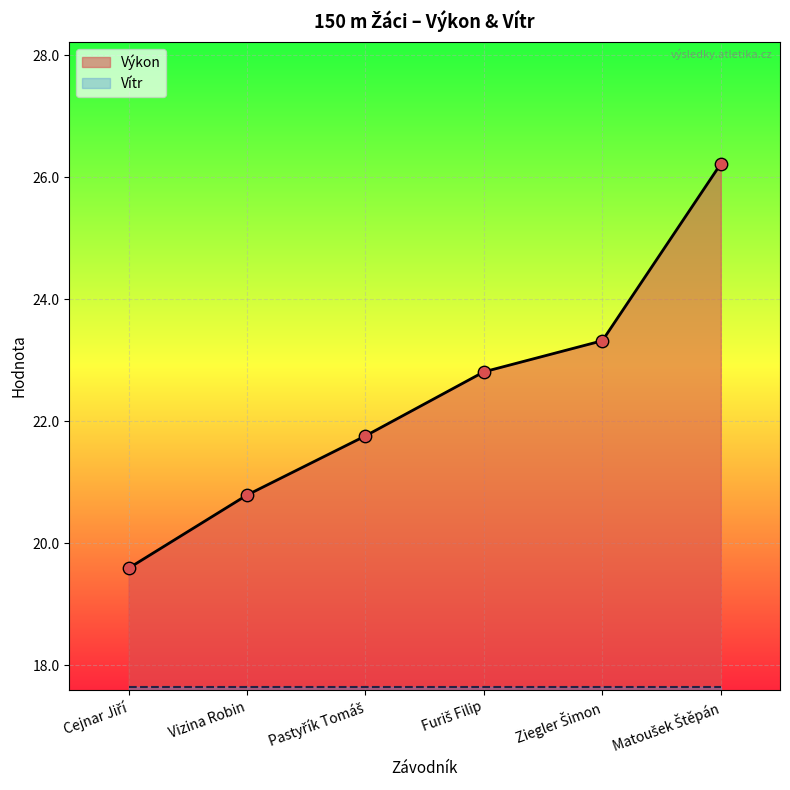

What is the ratio of the value at Pastyřík Tomáš to the value at Vizina Robin?

1.0